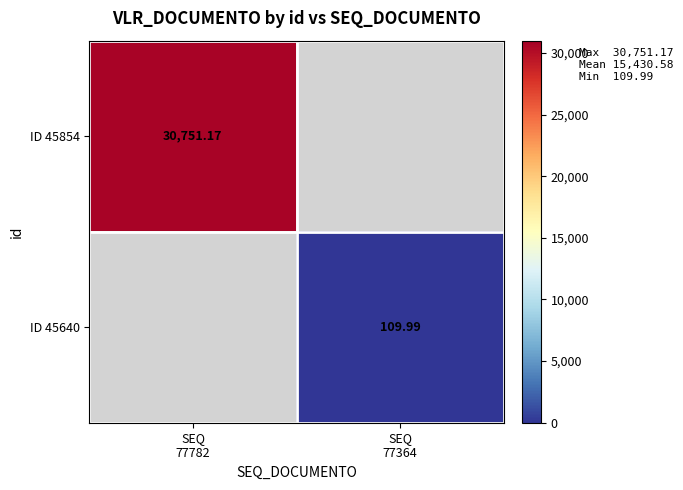

Where does the ID 45640 series first go above 109?

SEQ 77364